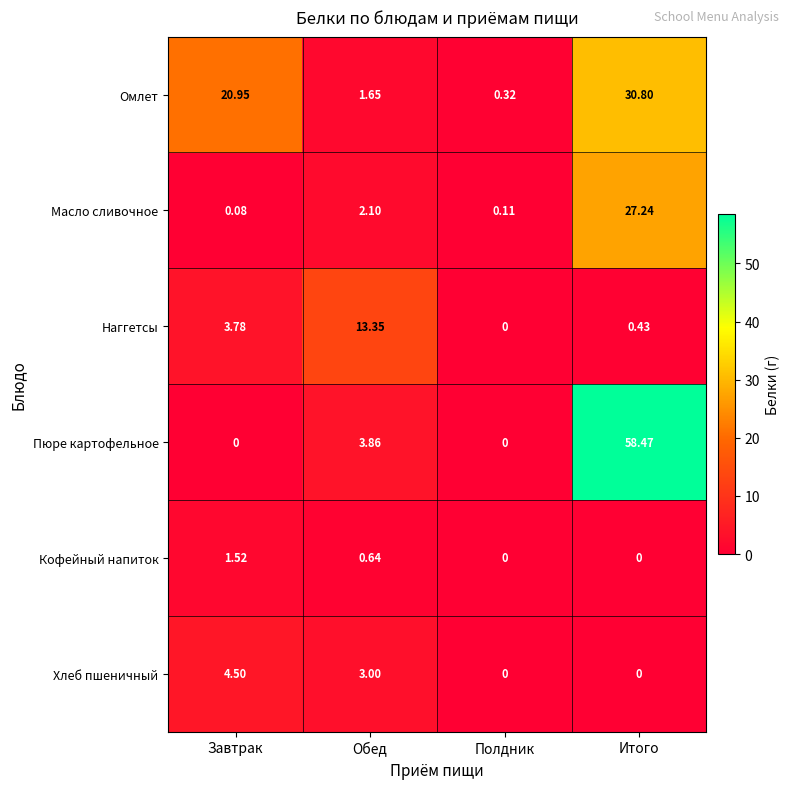

How many values in the Кофейный напиток series exceed 0?

2